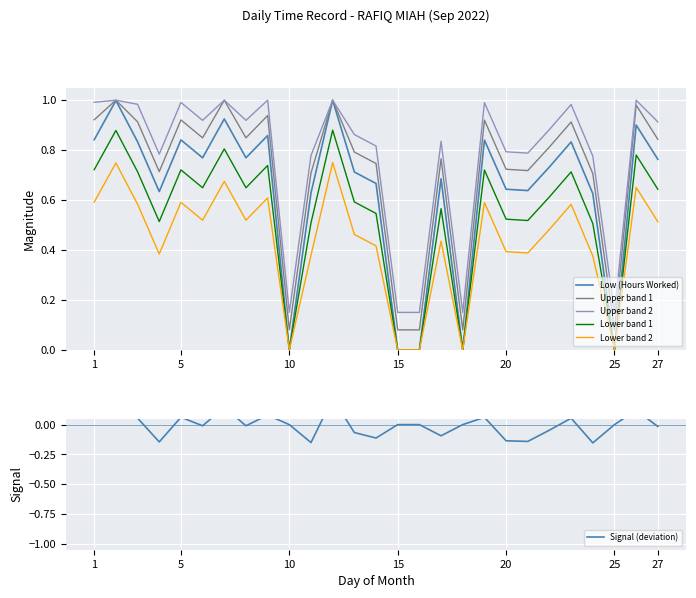

How many categories are shown in the chart?

27